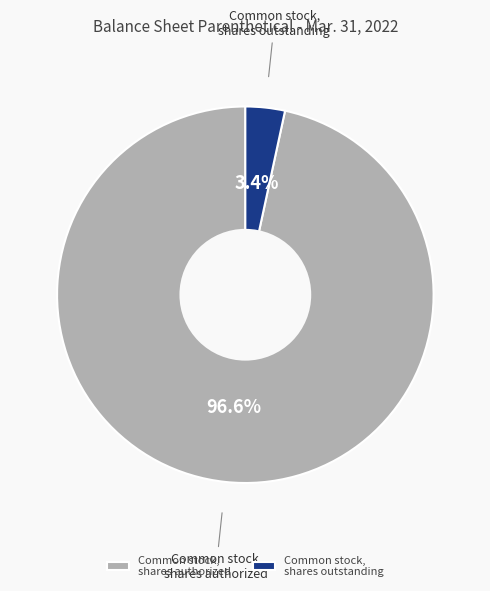

Which has a higher value, Common stock, shares authorized or Common stock, shares outstanding?

Common stock, shares authorized